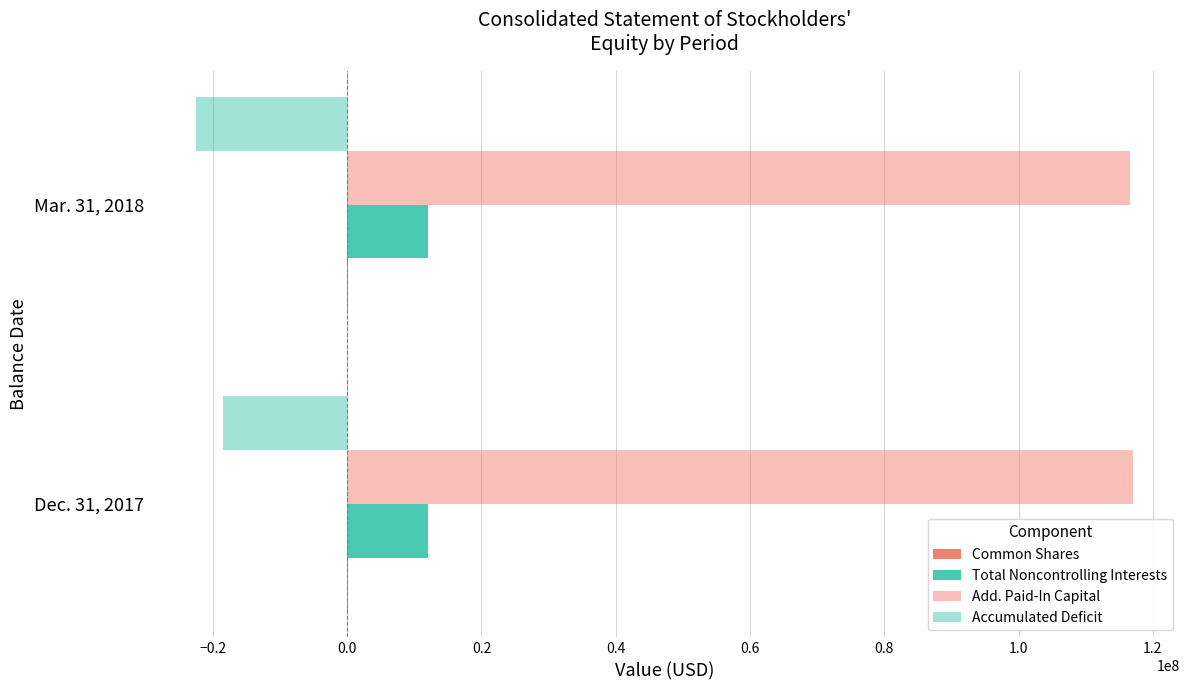

Which series has the largest total across all categories?

Add. Paid-In Capital